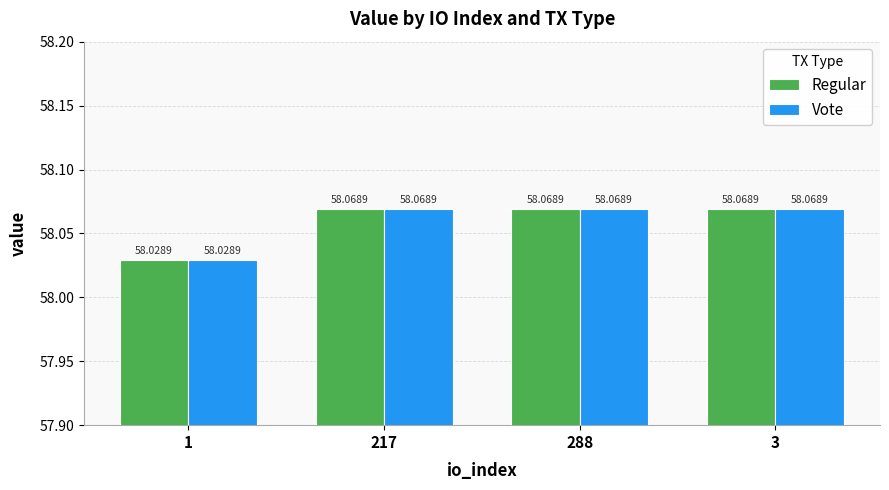

What is the total value across all series at 3?

116.1